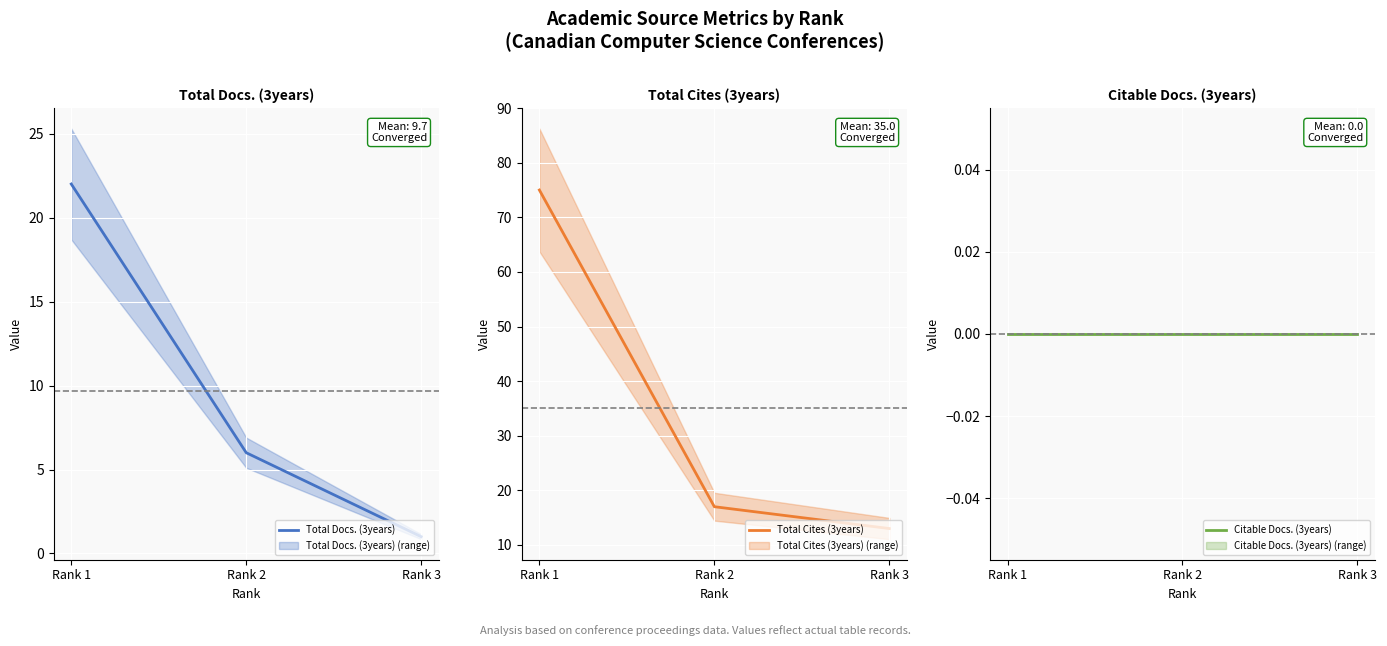

Which series has the largest total across all categories?

Total Cites (3years)